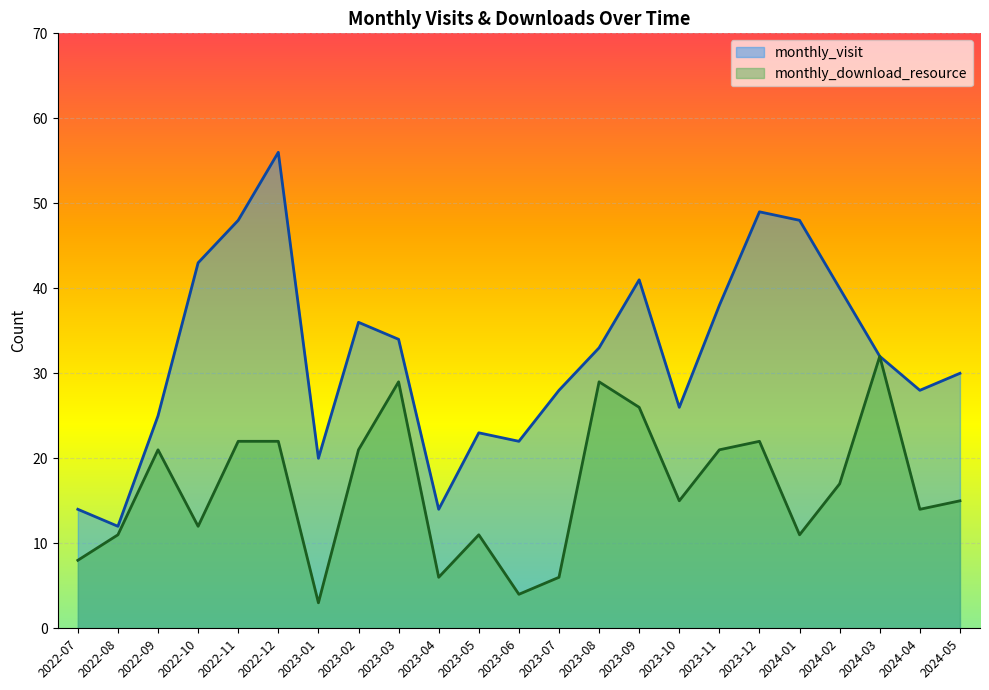

How many lines are shown in the chart?

2